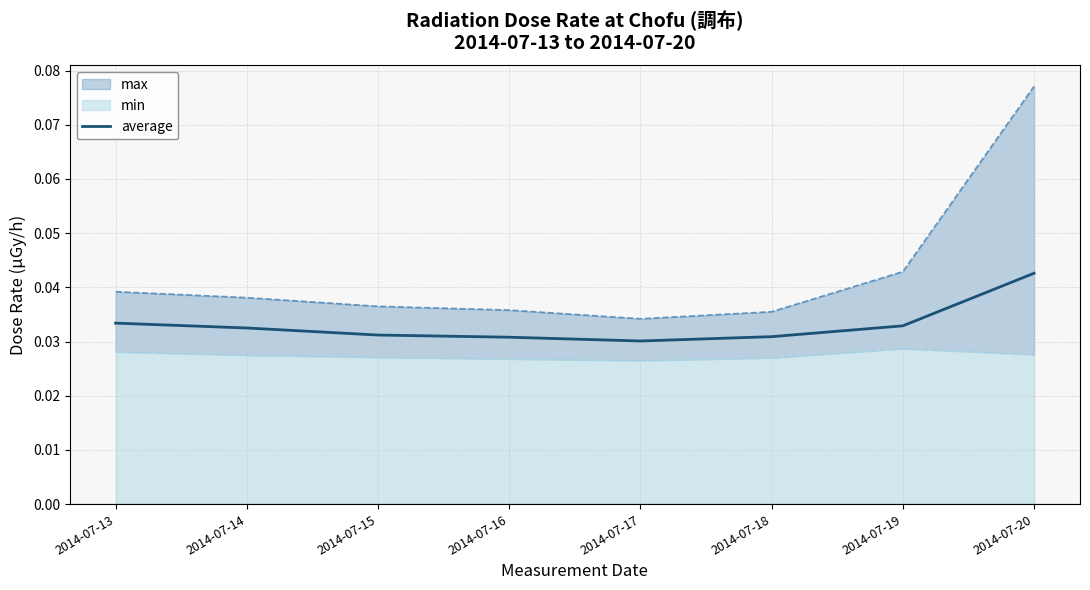

At which category does the data reach its first local valley?

2014-07-17